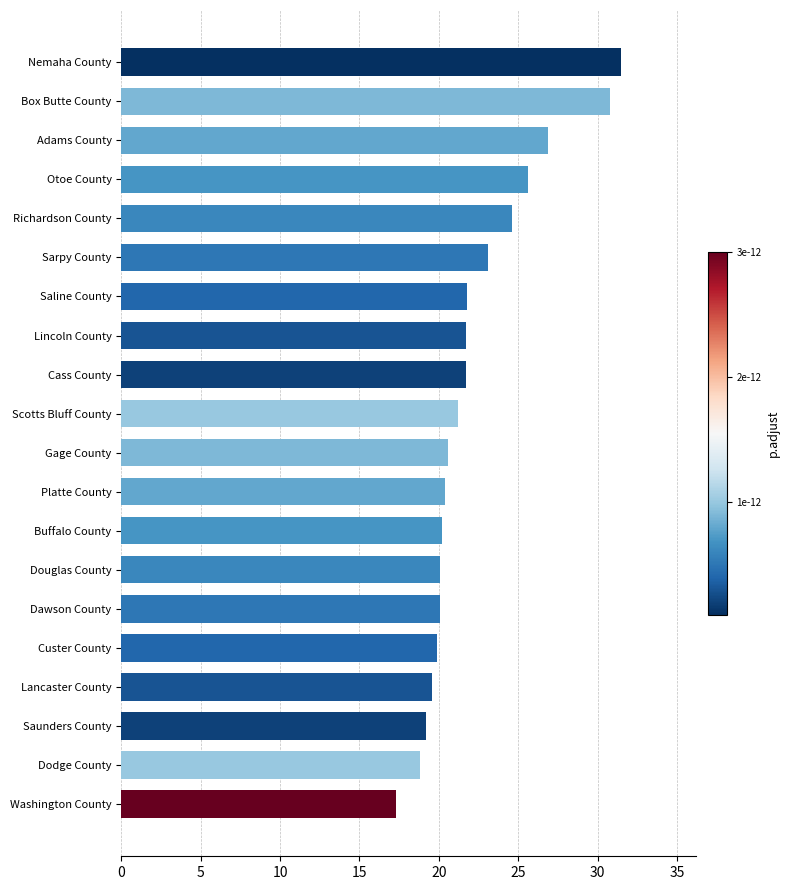

Is it true that the value at Douglas County is 20.1?

True